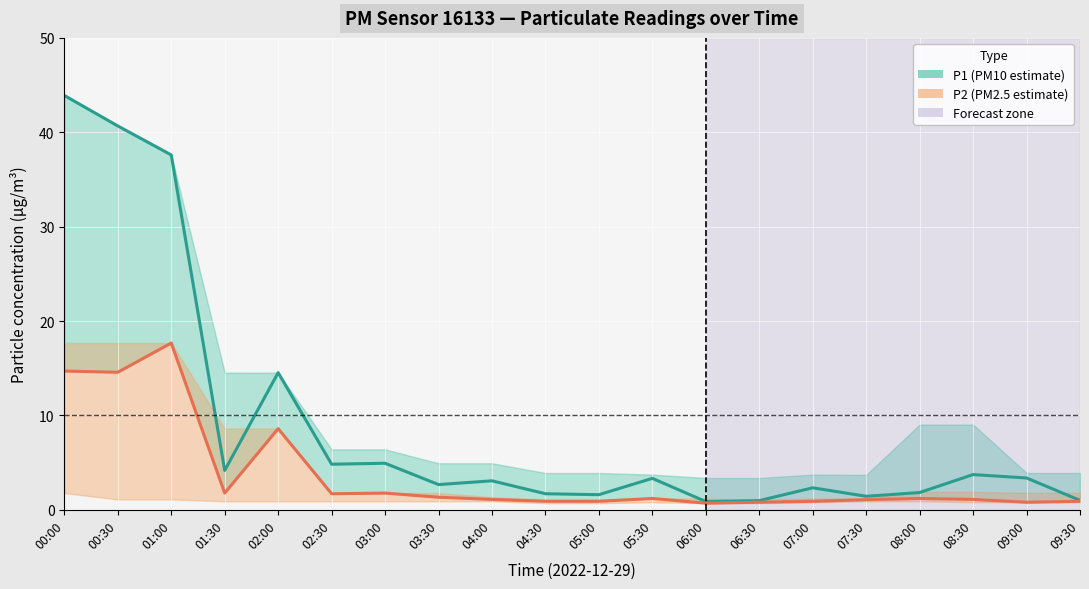

Where does the P2 series first go above 1?

00:00